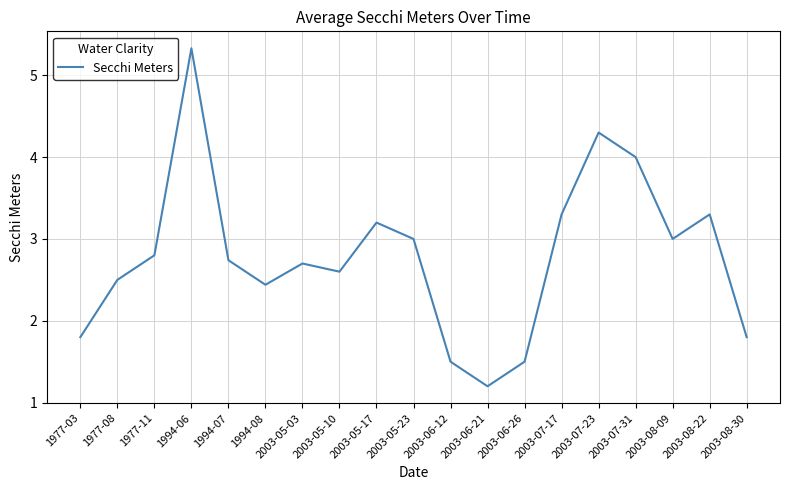

Does the chart display data point markers on the line(s)?

No